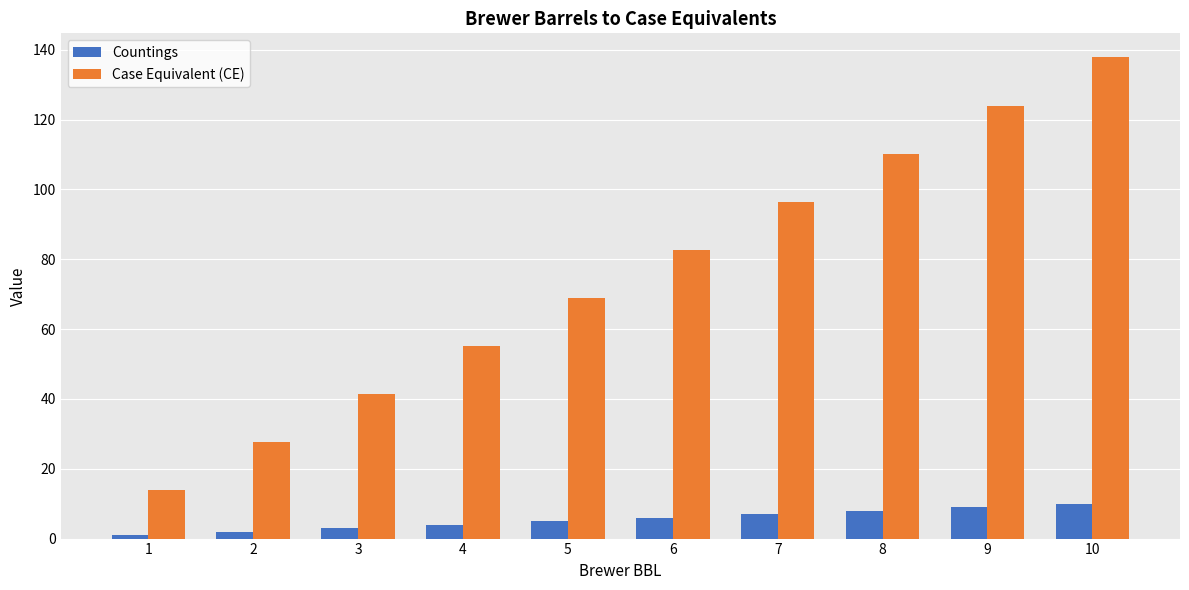

What is the difference between the Case Equivalent (CE) values at 5 and 8?

41.3